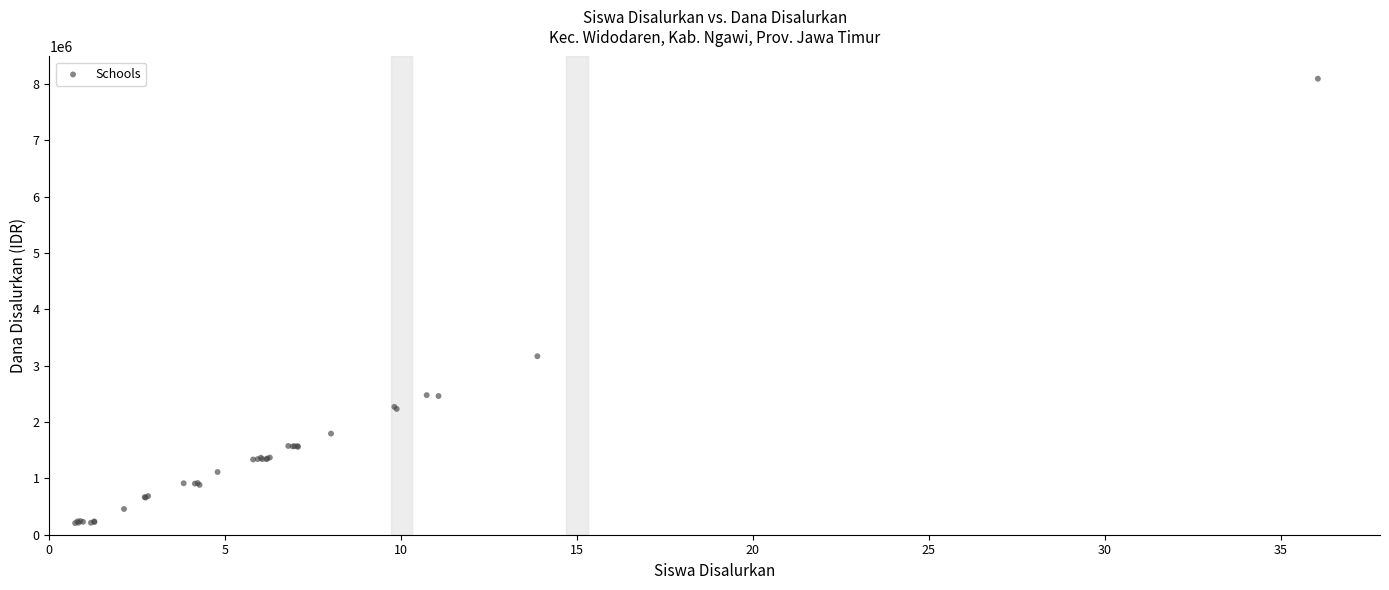

What Y value in the scatter plot is closest to 4148363?

3166875.0